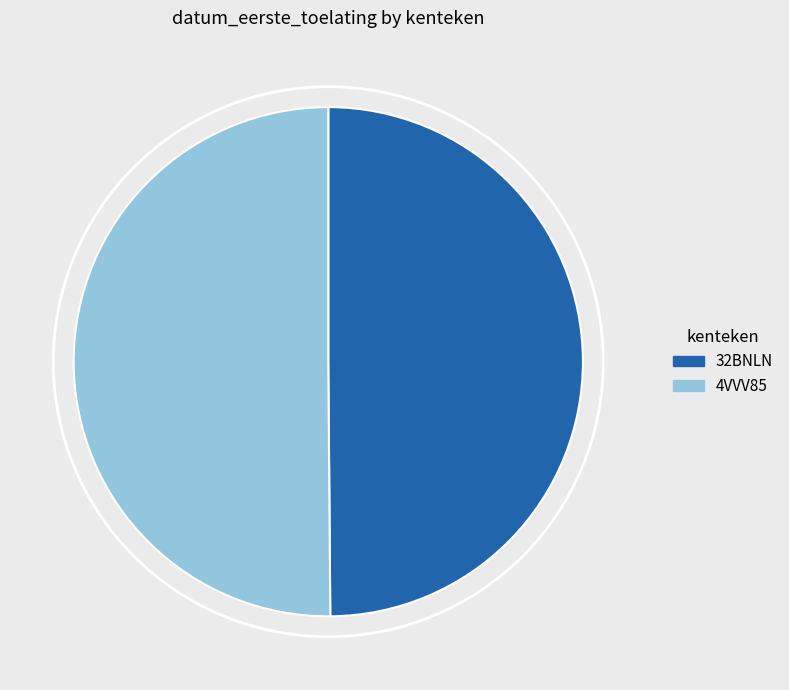

Is the sum of 4VVV85 and 32BNLN greater than half?

Yes